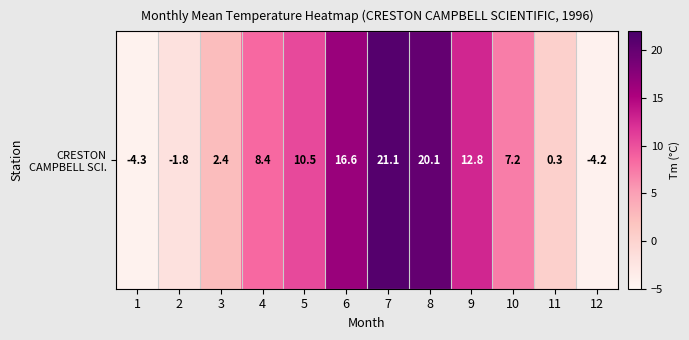

Reading left to right, transcribe all the data shown in this chart.

1=-4.3	2=-1.8	3=2.4	4=8.4	5=10.5	6=16.6	7=21.1	8=20.1	9=12.8	10=7.2	11=0.3	12=-4.2